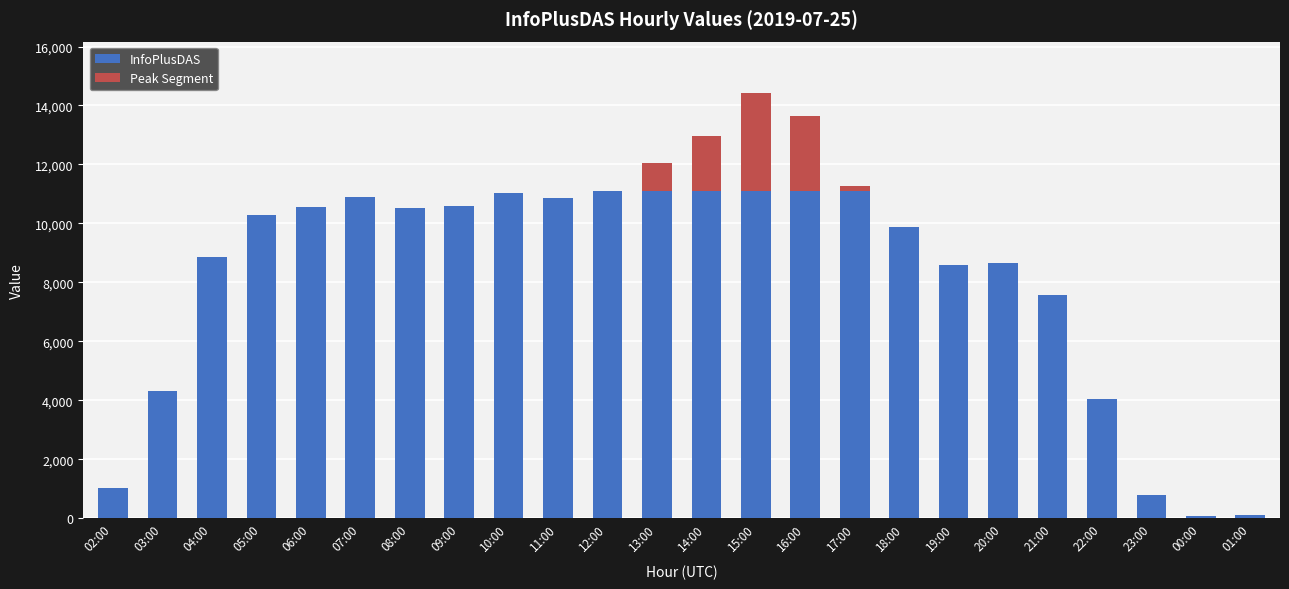

What is the sum of the InfoPlusDAS values at 02:00 and 00:00?

1102